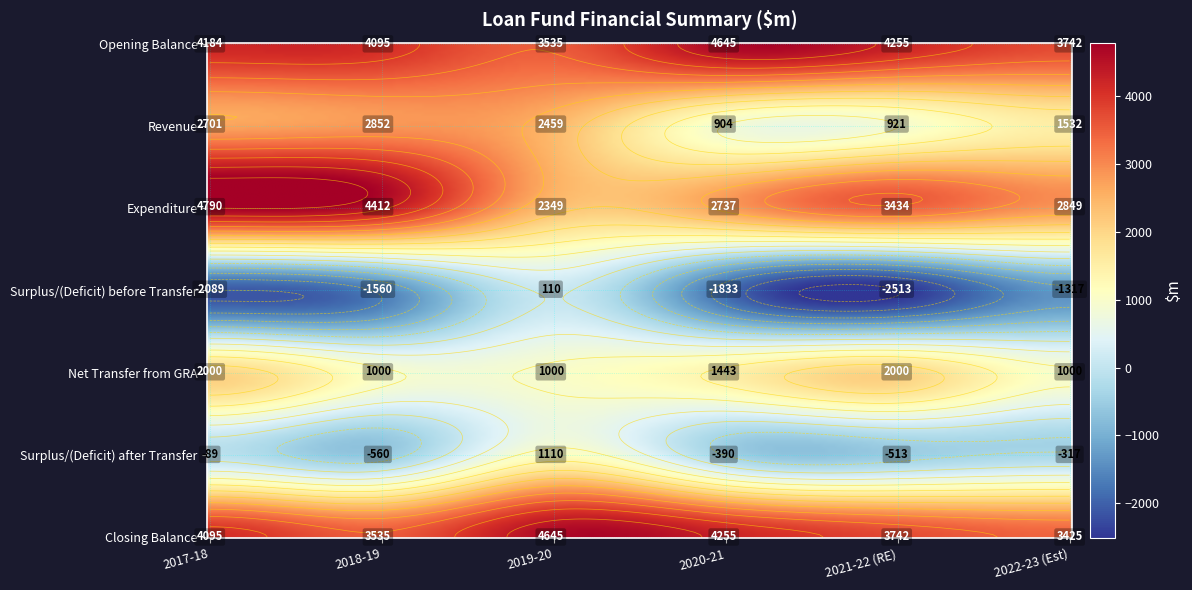

Which series changed the most between Opening Balance and Expenditure?

Expenditure